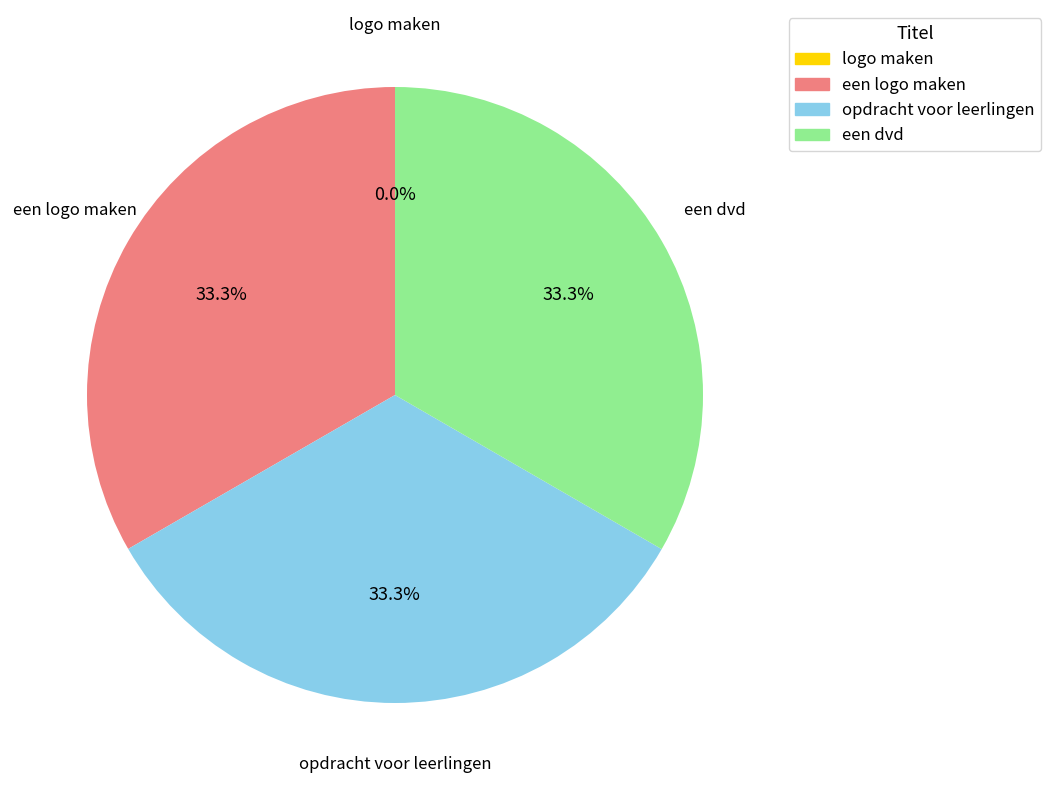

Does any single category account for the majority?

No